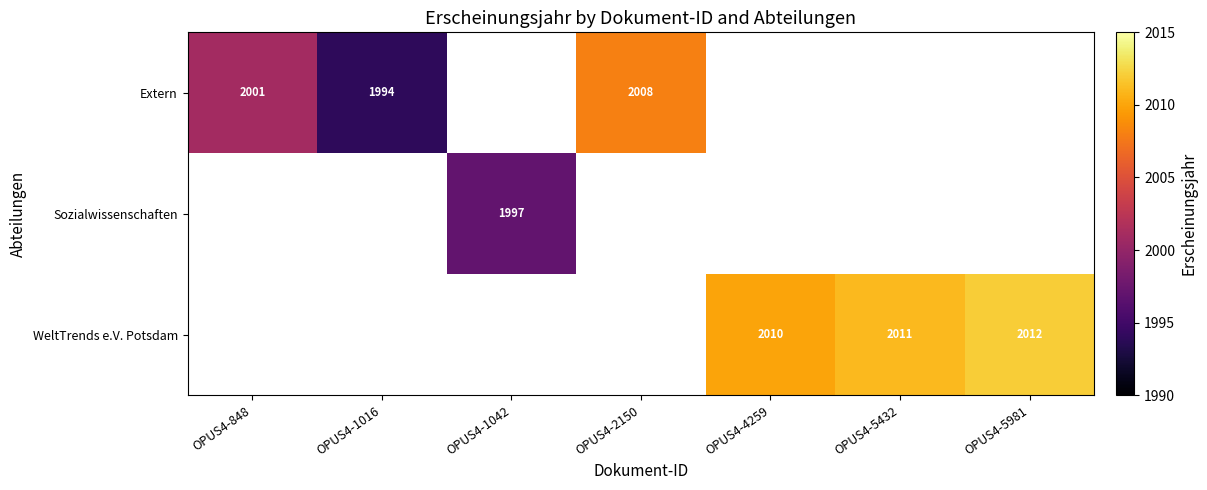

How many categories are shown in the chart?

7